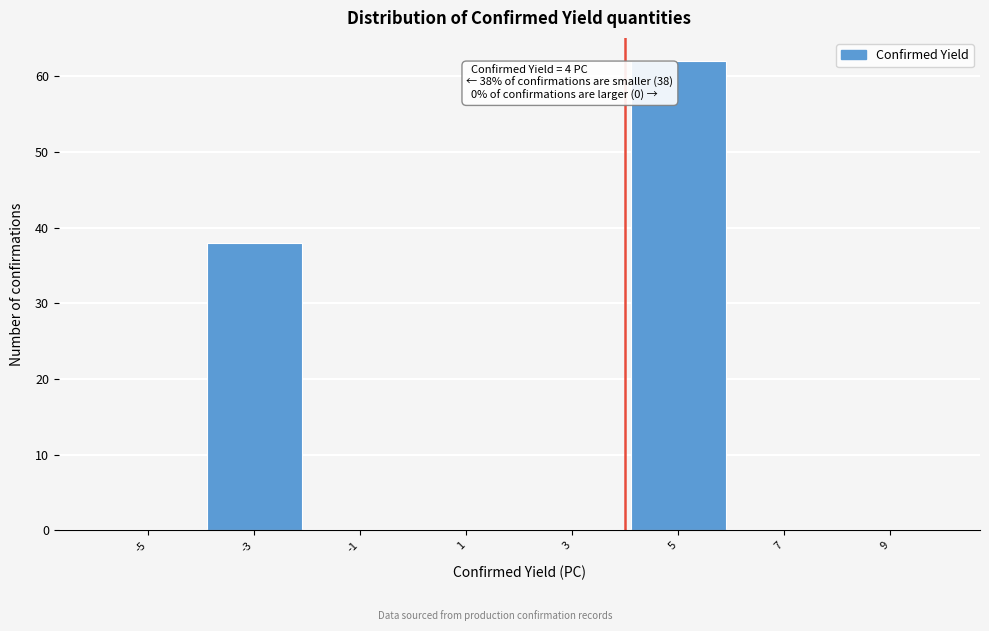

Over which range of the x-axis is the bar tallest?

4 to 6